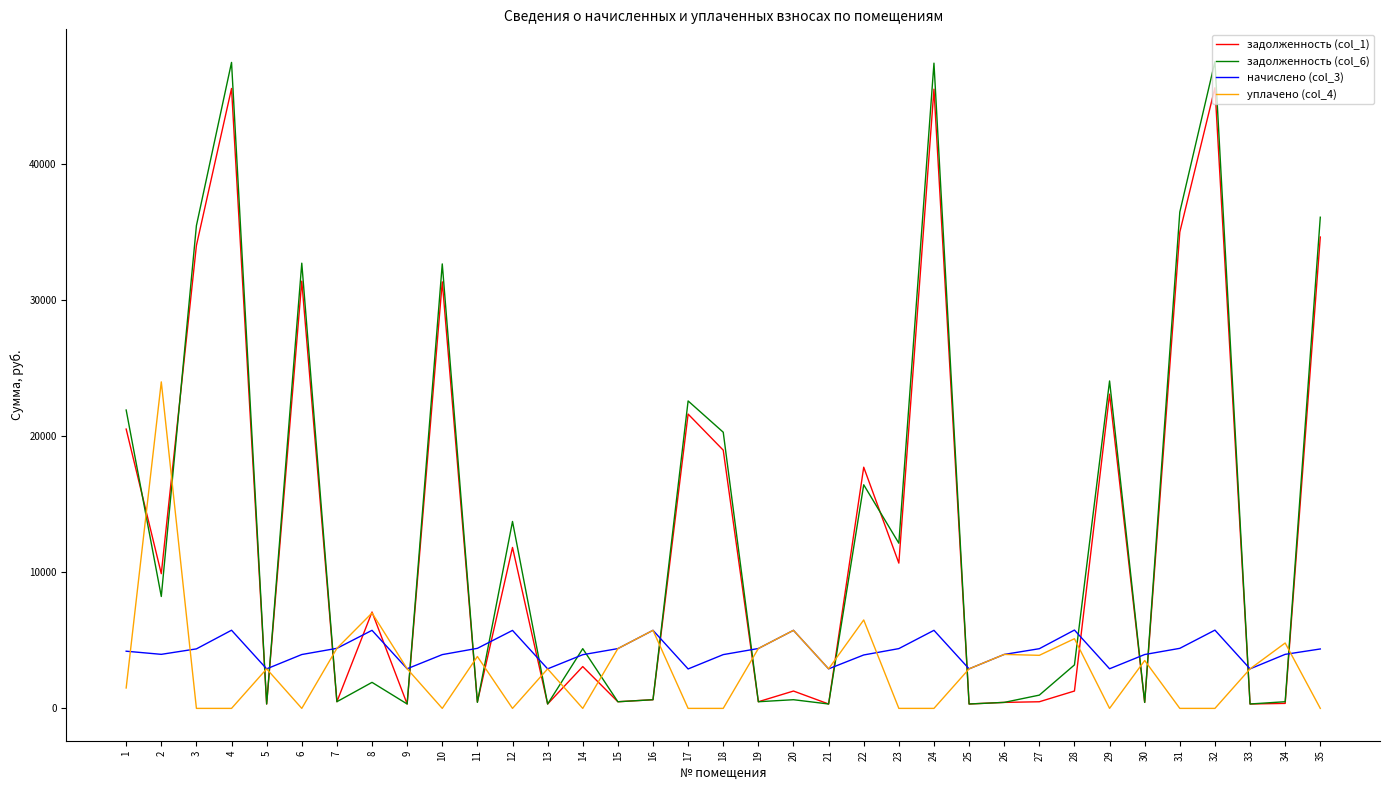

Which category has the highest value in the уплачено (col_4) series?

2